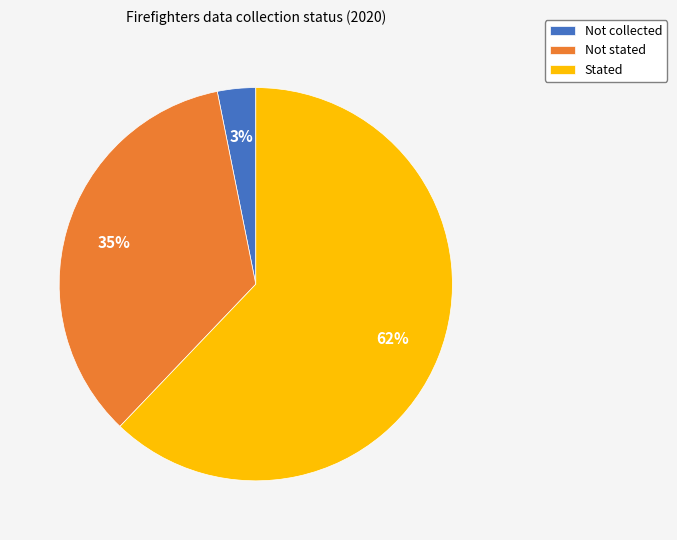

Which has a higher value, Not stated or Stated?

Stated